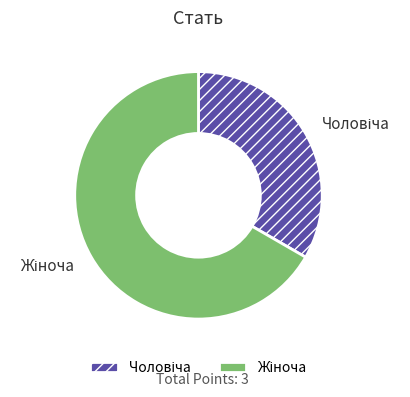

Is there a majority slice in this chart?

Yes